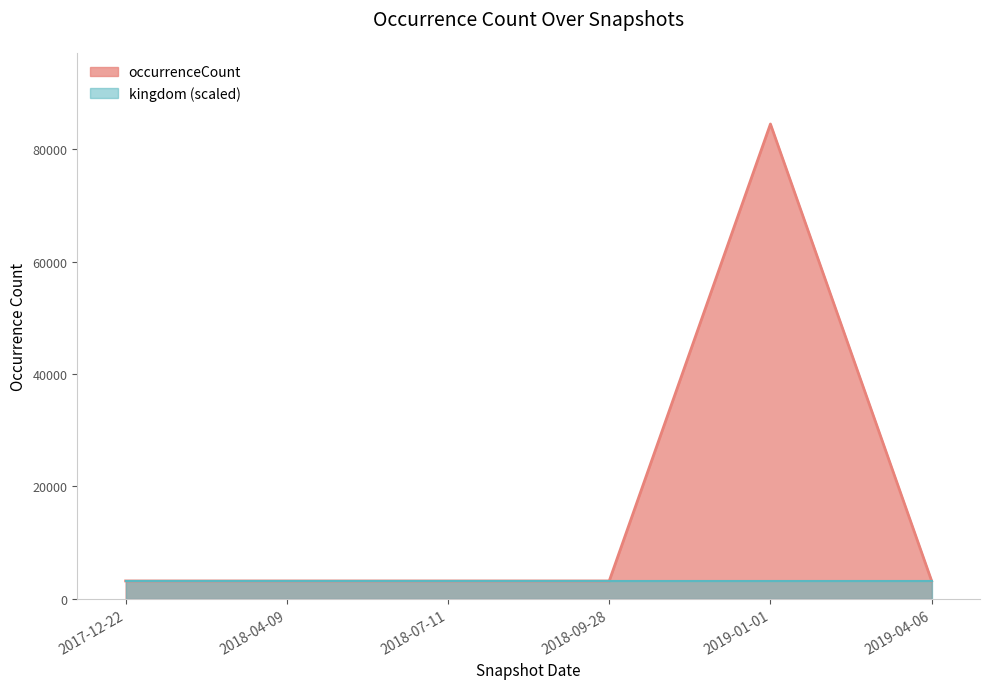

At which label is the value closest to 43830?

2017-12-22